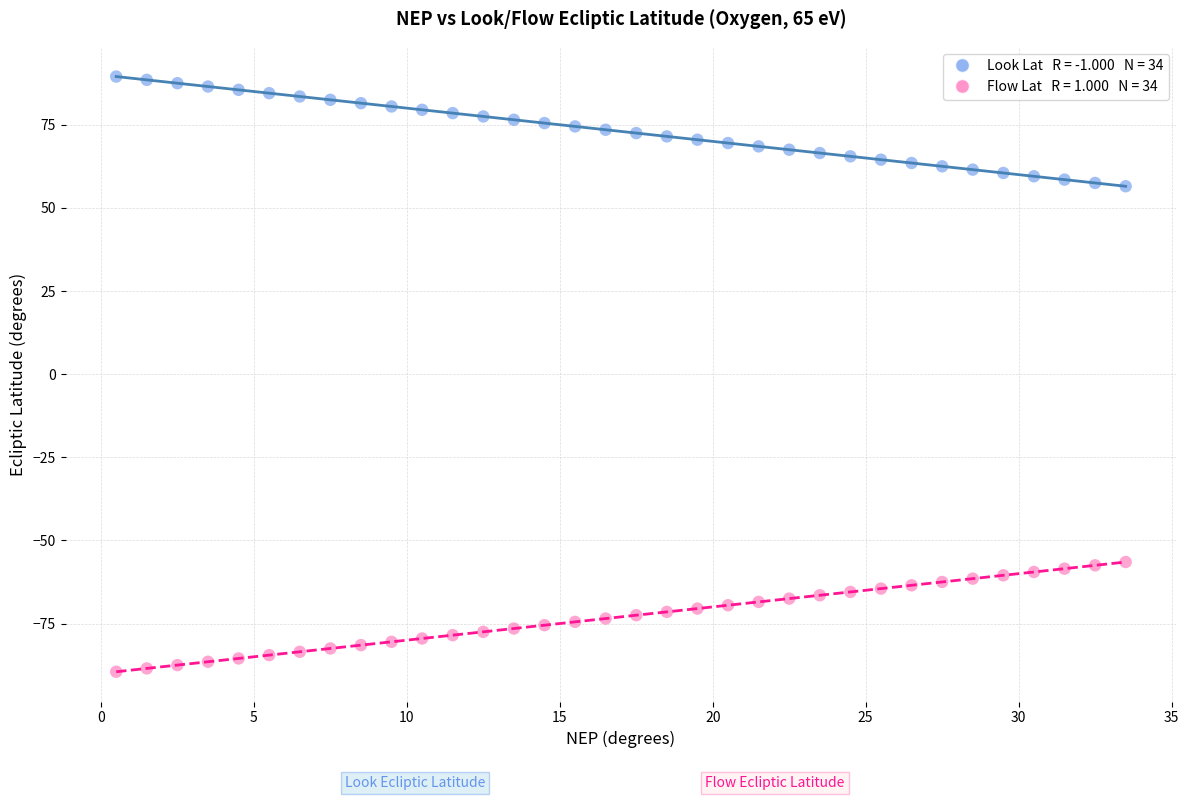

Across all data points, what is the range of Y values (max minus min)?

179.0